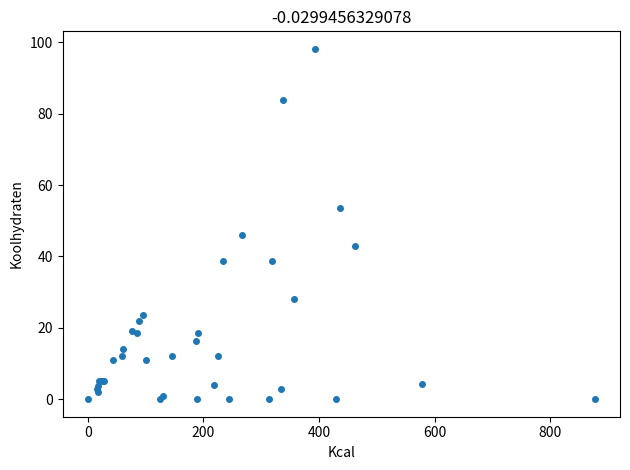

What Y value in the scatter plot is closest to 49?

46.0